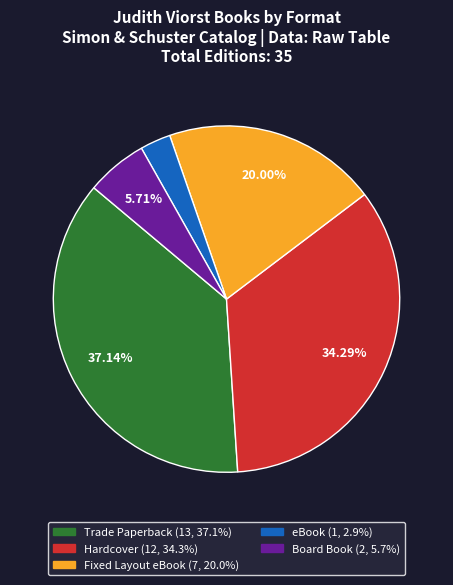

To the nearest percent, what is the difference between the largest and smallest slice percentages?

34%